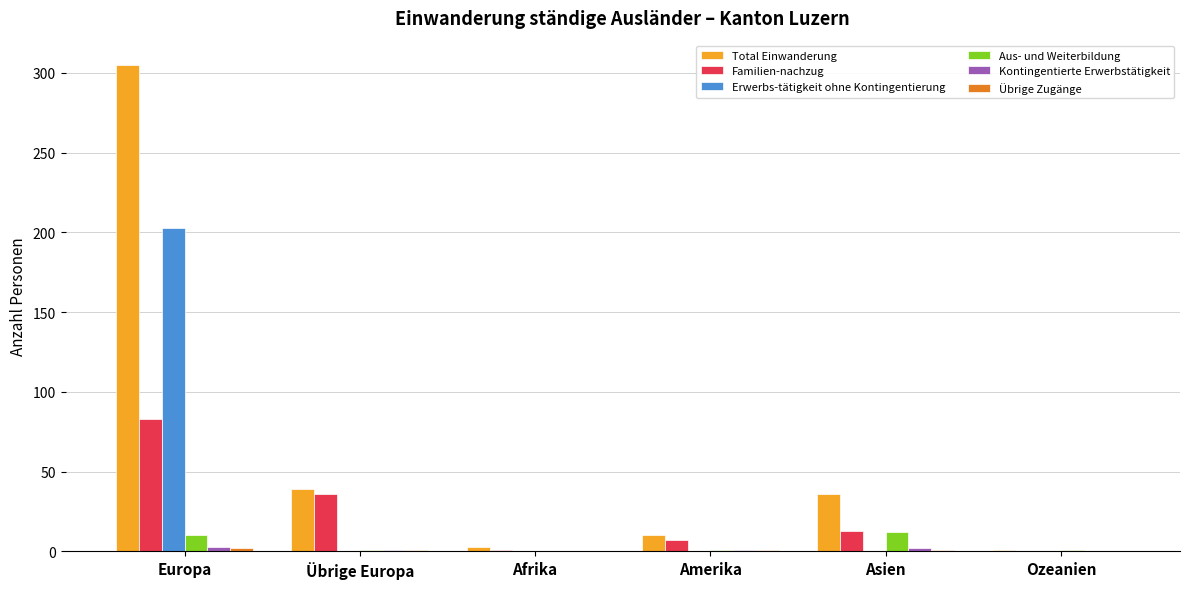

What is the maximum value shown in the chart?

305